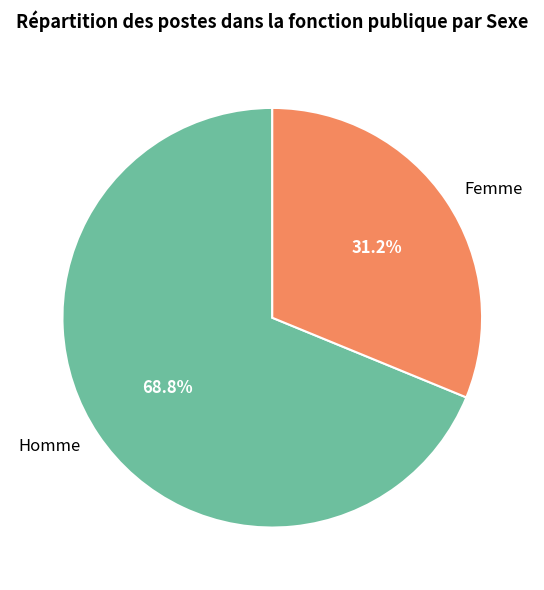

How many slices are in this pie chart?

2